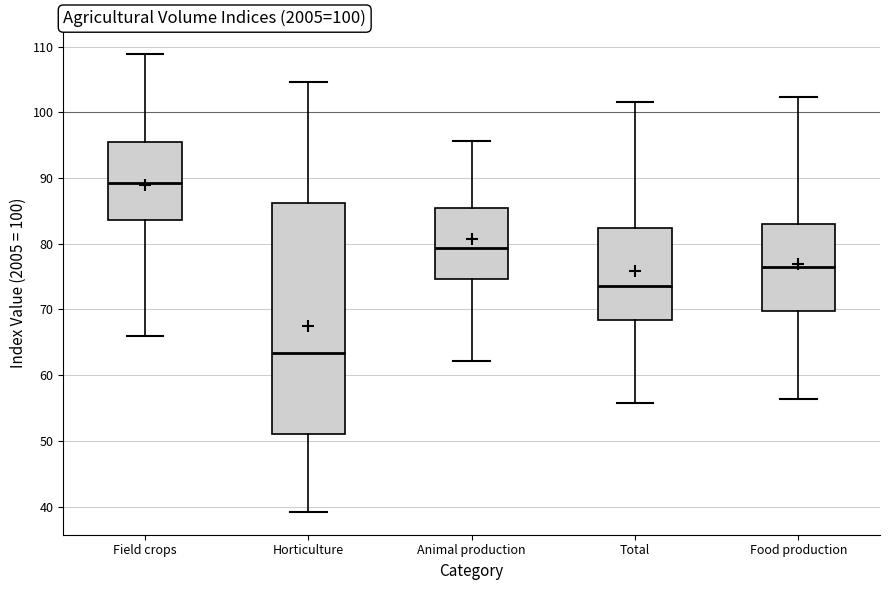

Comparing the boxes themselves (not the whiskers), which one is the tallest?

Horticulture